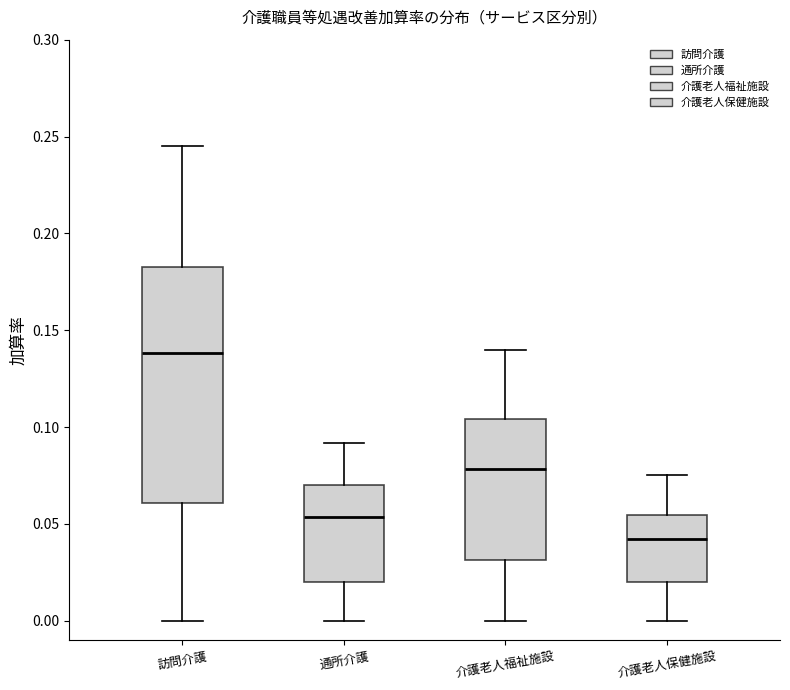

Which box has the lowest median line?

介護老人保健施設